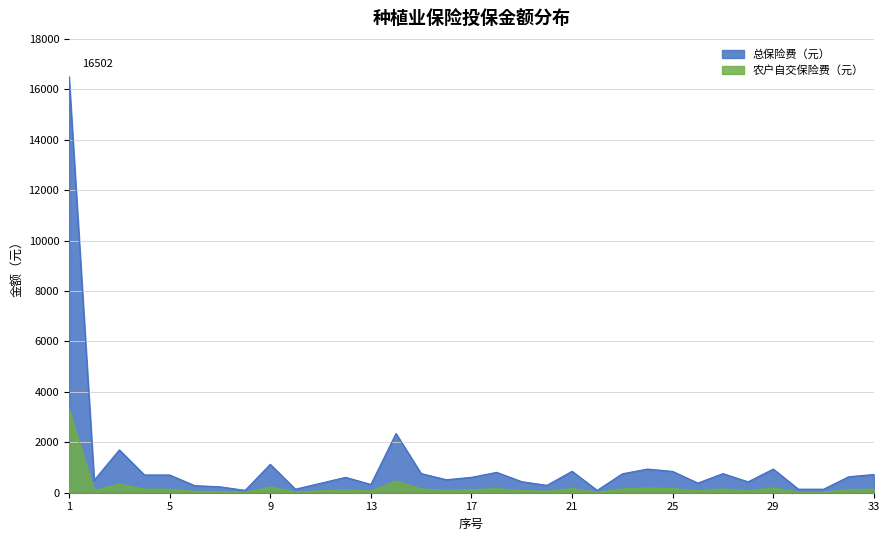

Which label corresponds to the smallest value in the chart?

8